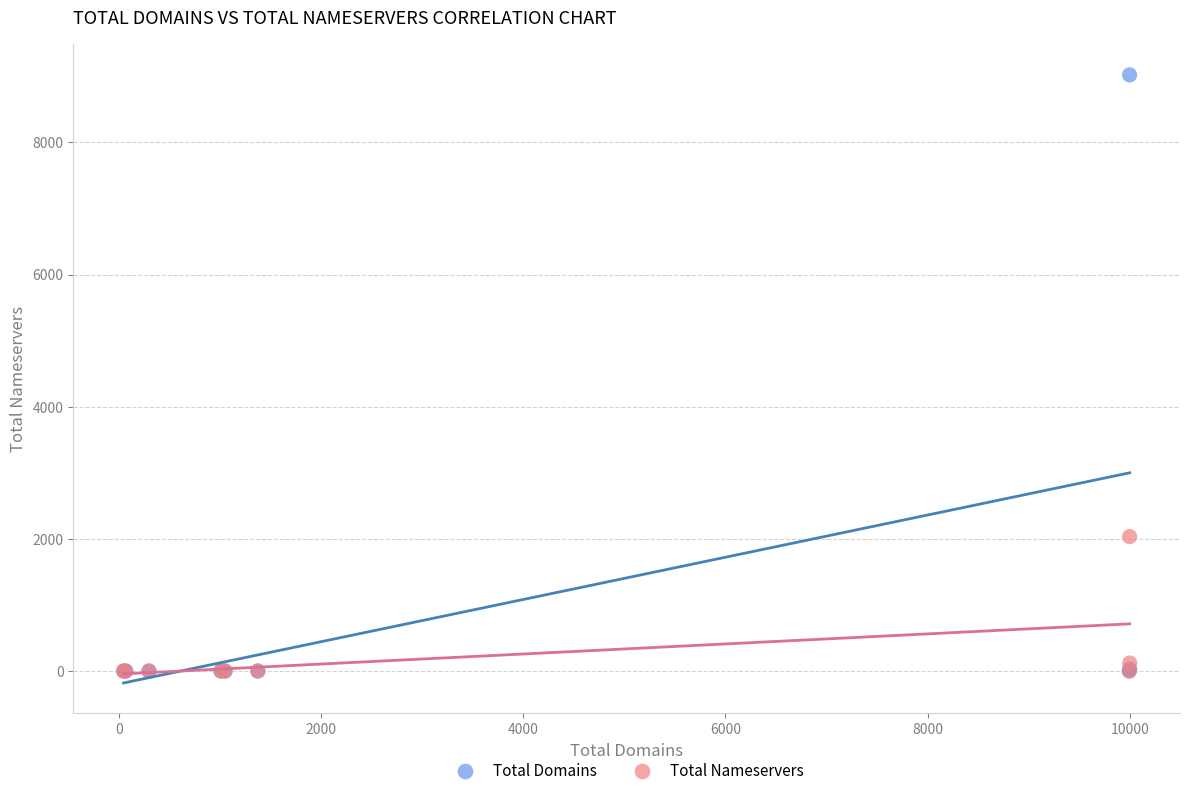

Which series has the widest spread of Y values?

Total Domains